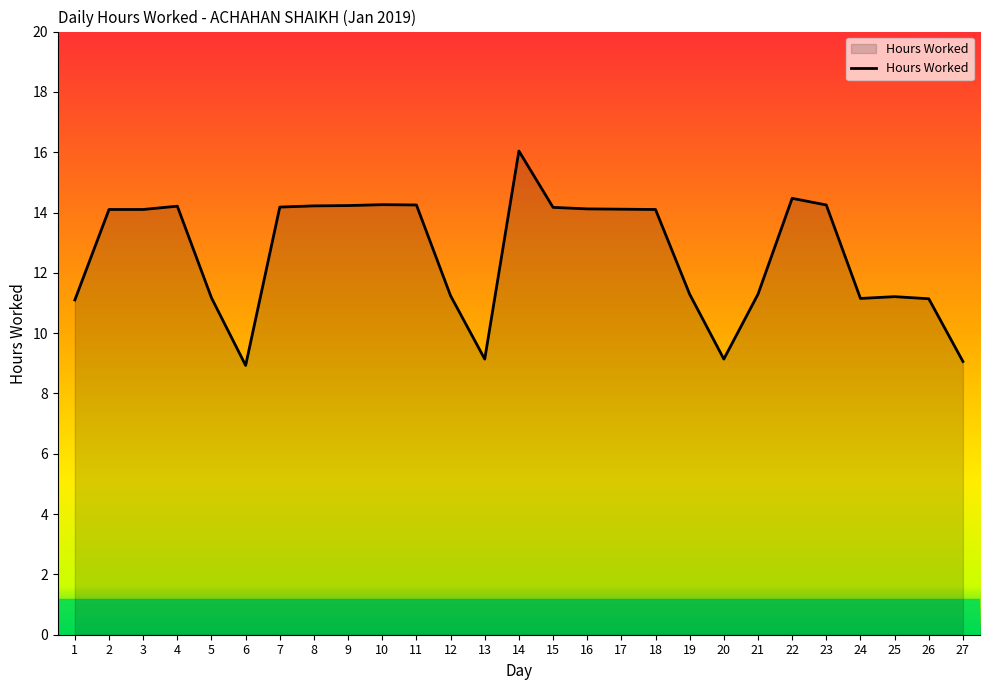

What is the change in value from 8 to 21?

-2.9